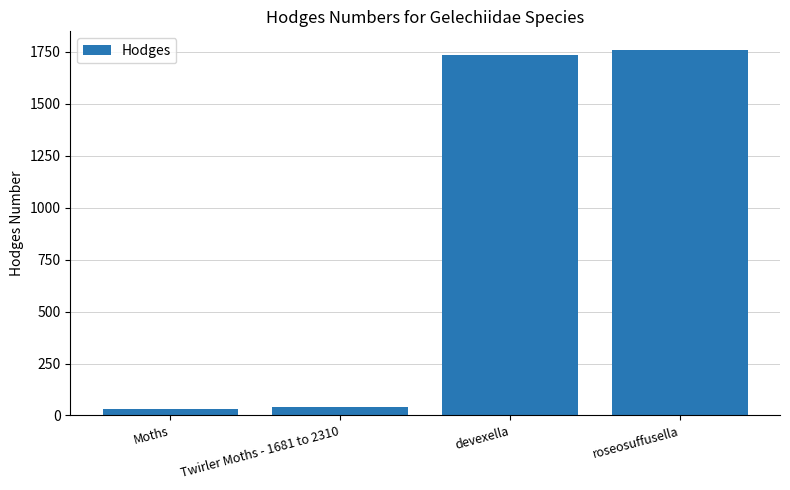

Approximately how many times larger is the value at Moths compared to Twirler Moths - 1681 to 2310?

0.7